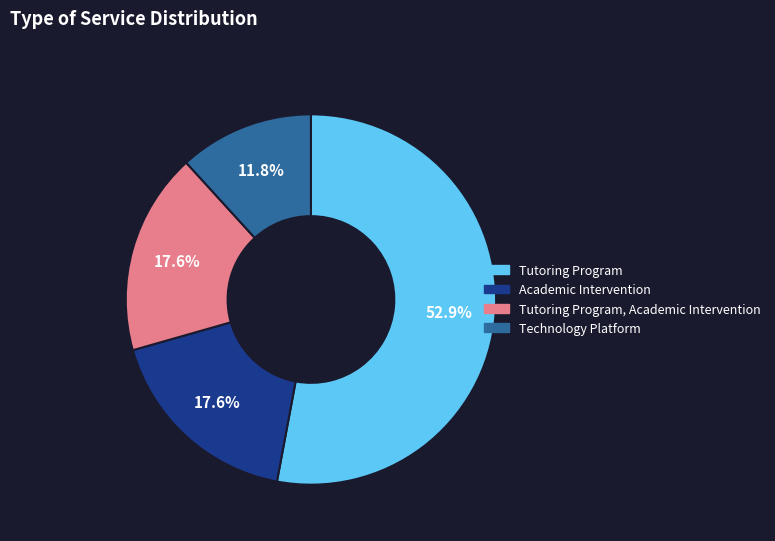

How many slices are in this pie chart?

4